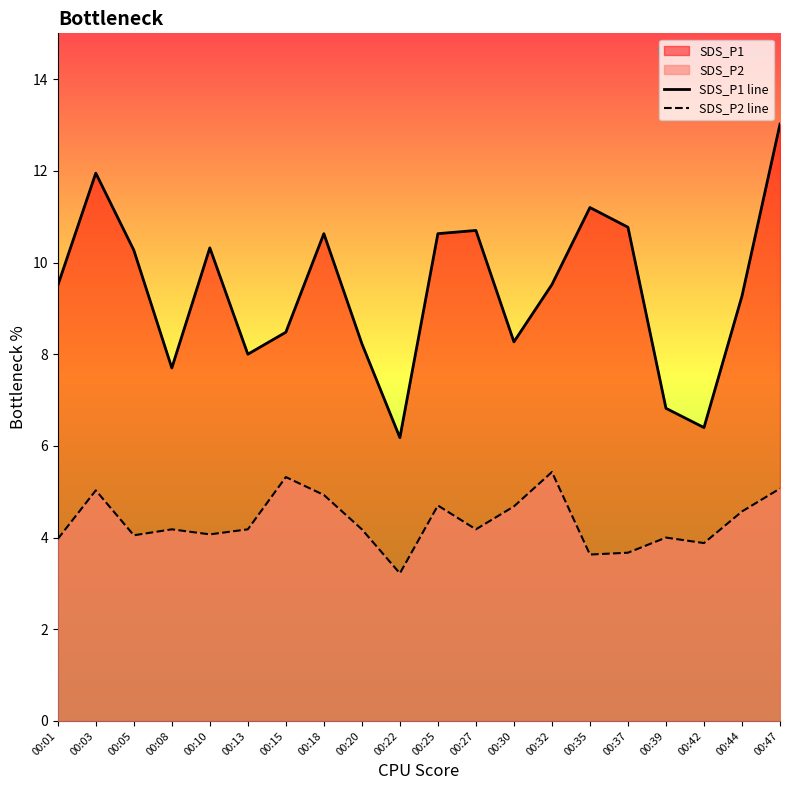

Reading left to right, transcribe all the data shown in this chart.

SDS_P1 line: 00:01=9.5	00:03=11.9	00:05=10.3	00:08=7.7	00:10=10.3	00:13=8.0	00:15=8.5	00:18=10.6	00:20=8.2	00:22=6.2	00:25=10.6	00:27=10.7	00:30=8.3	00:32=9.5	00:35=11.2	00:37=10.8	00:39=6.8	00:42=6.4	00:44=9.3	00:47=13.0
SDS_P2 line: 00:01=4.0	00:03=5.0	00:05=4.0	00:08=4.2	00:10=4.1	00:13=4.2	00:15=5.3	00:18=4.9	00:20=4.2	00:22=3.2	00:25=4.7	00:27=4.2	00:30=4.7	00:32=5.4	00:35=3.6	00:37=3.7	00:39=4.0	00:42=3.9	00:44=4.6	00:47=5.1